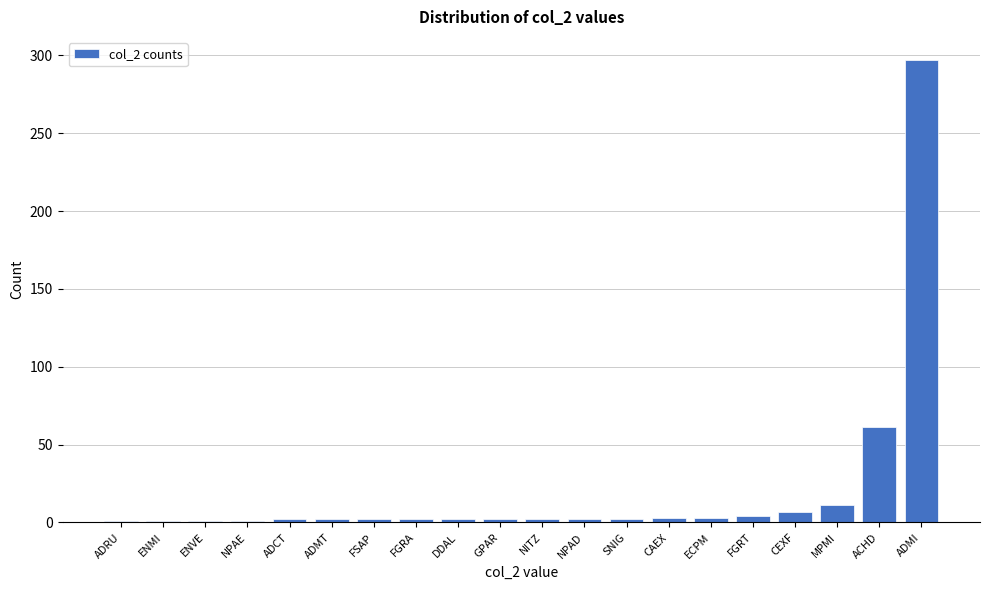

What is the label of the 10th bar from the right?

NITZ